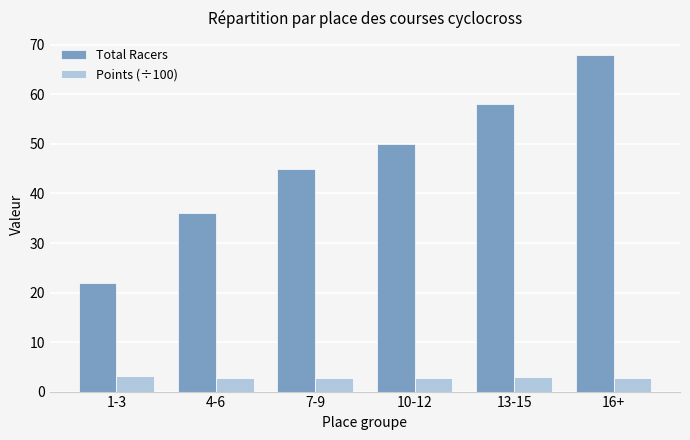

Which series has the largest range (max minus min)?

Total Racers